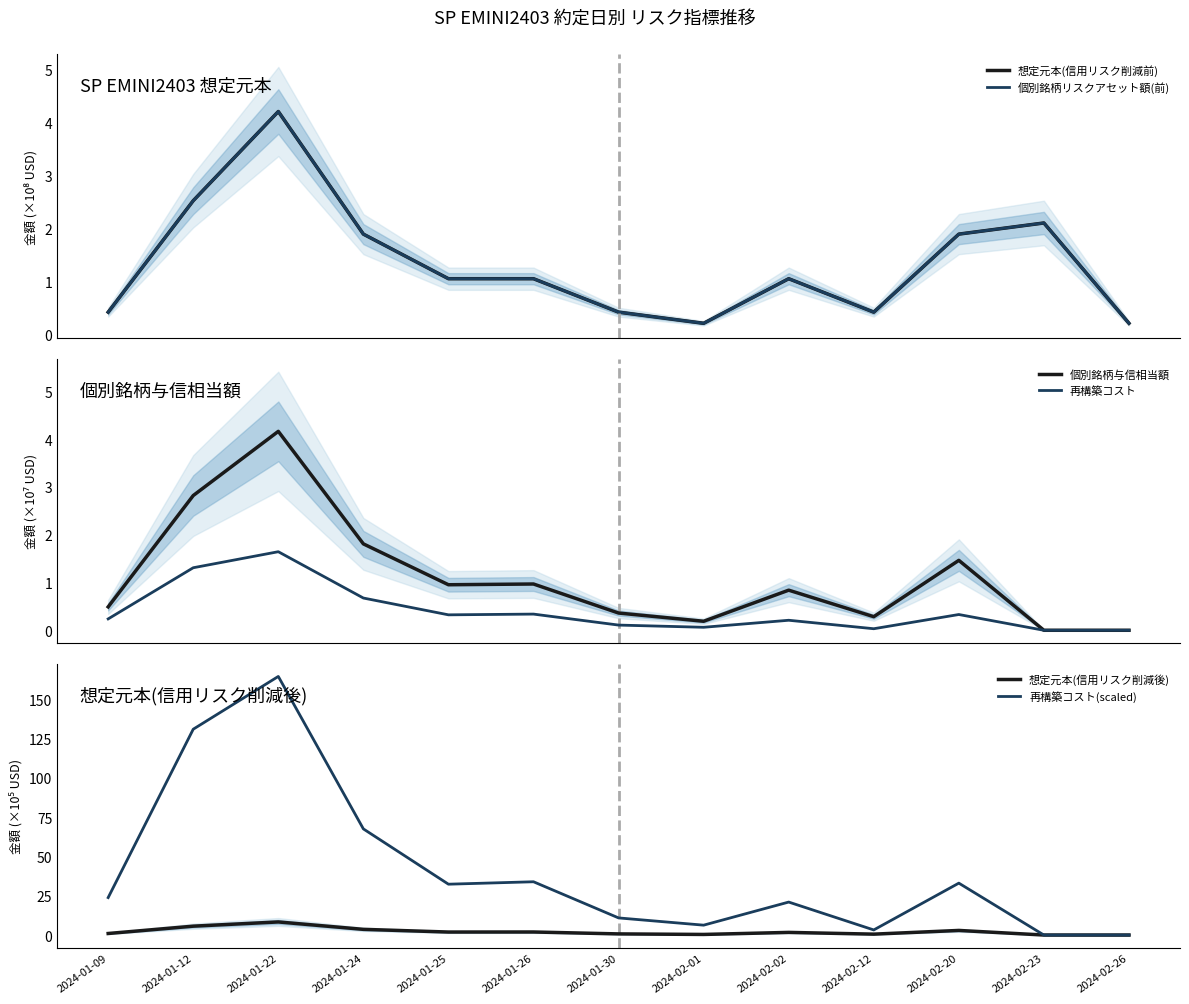

Is the value of 個別銘柄リスクアセット額(前) at 2024-01-22 greater than the value of 再構築コスト at 2024-02-26?

Yes